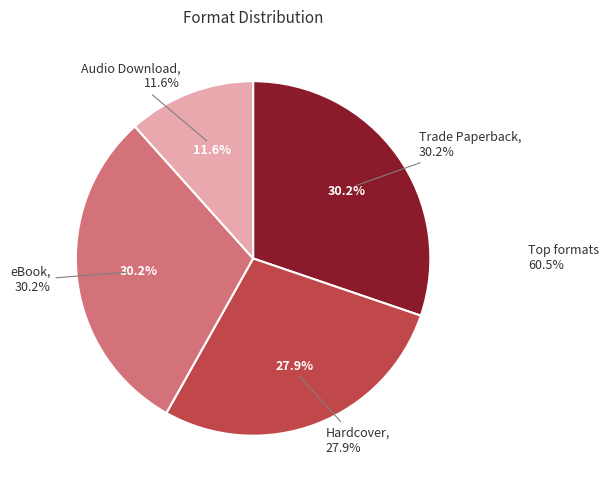

Which category has the biggest portion of the pie?

Trade Paperback